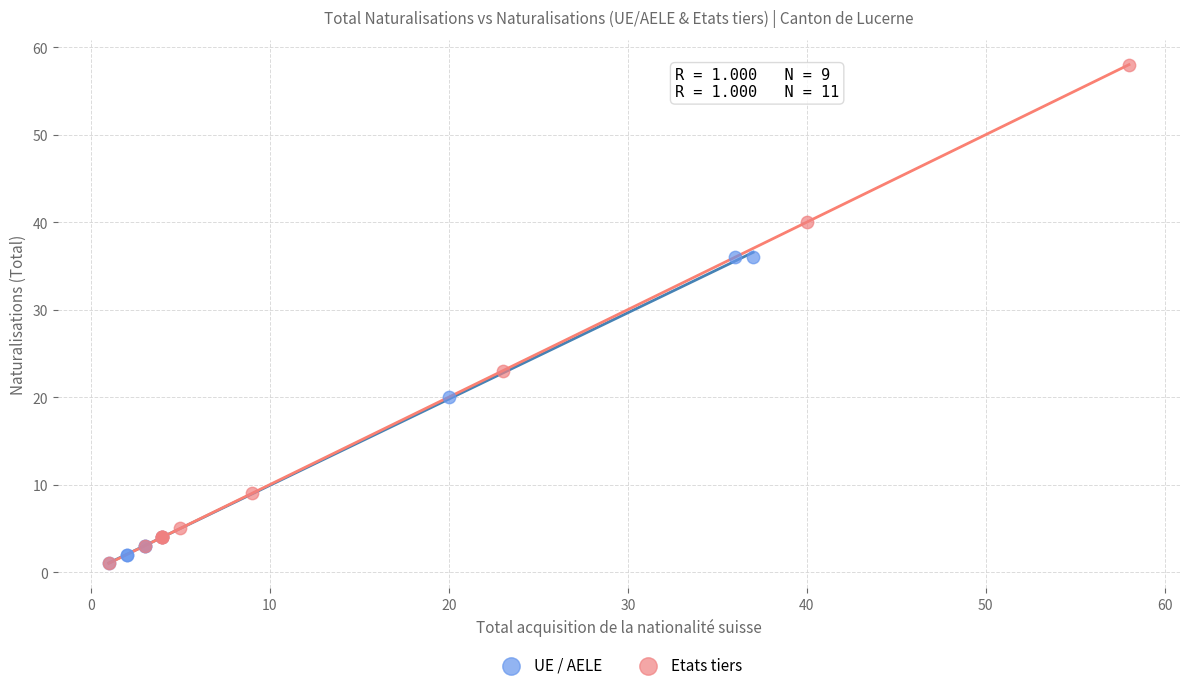

Which series reaches the maximum Y coordinate?

Etats tiers